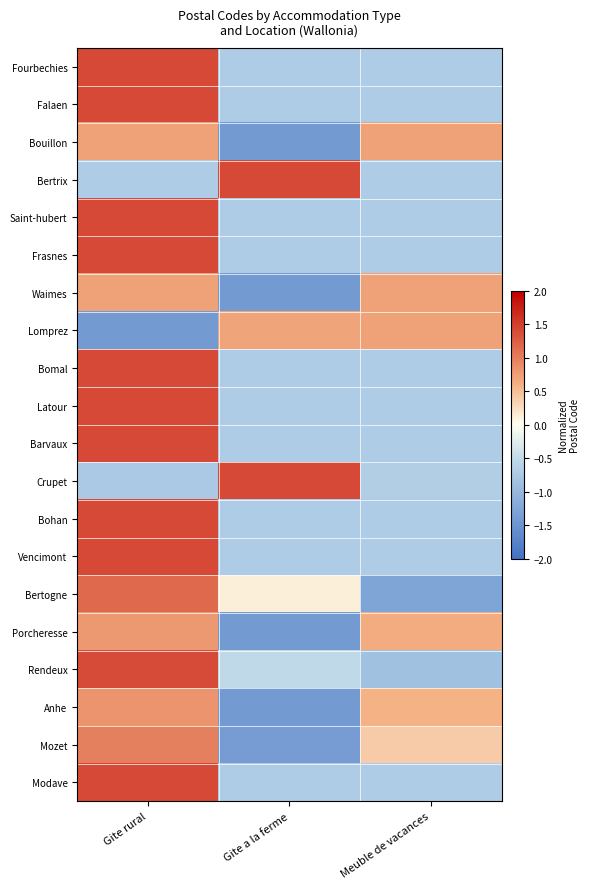

List the series in order of their peak value, lowest first.

Waimes, Bouillon, Lomprez, Porcheresse, Anhe, Mozet, Bertogne, Rendeux, Crupet, Bertrix, Bohan, Modave, Fourbechies, Falaen, Saint-hubert, Frasnes, Bomal, Latour, Barvaux, Vencimont